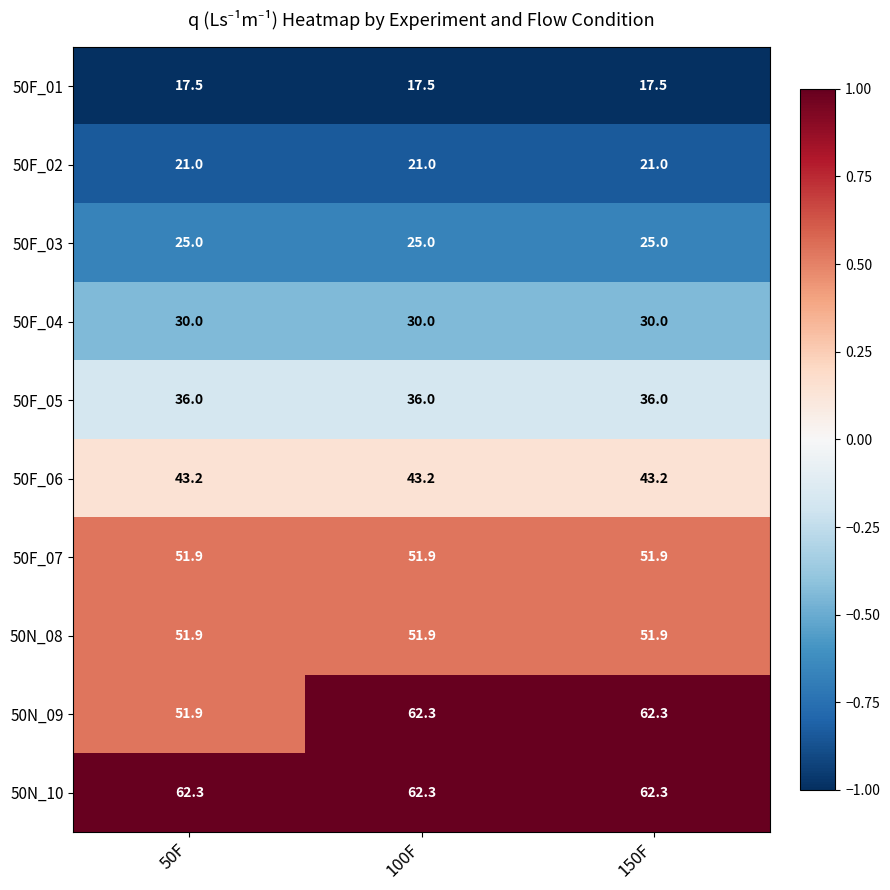

What value does the 50F_07 series have at 50F?

51.9